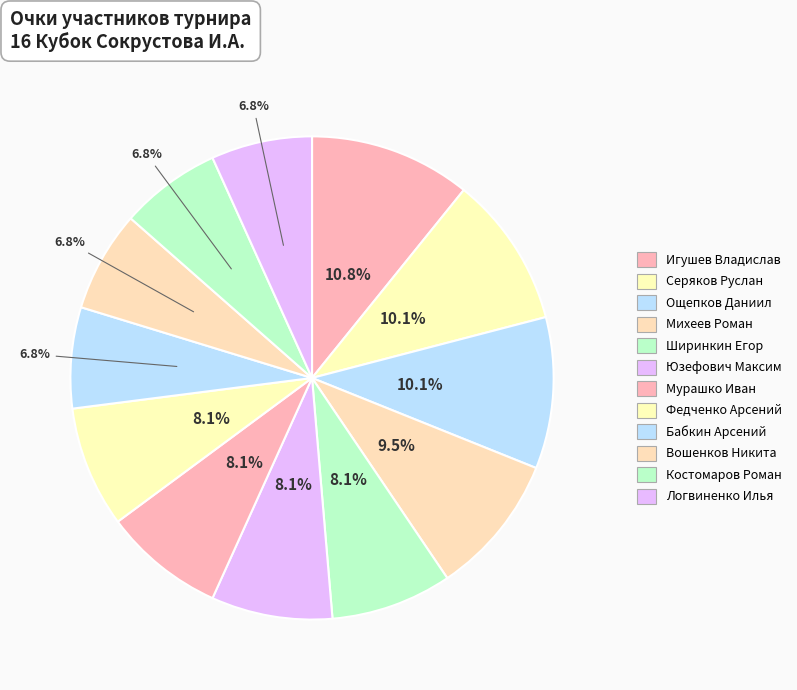

Count the number of slices in the pie.

12